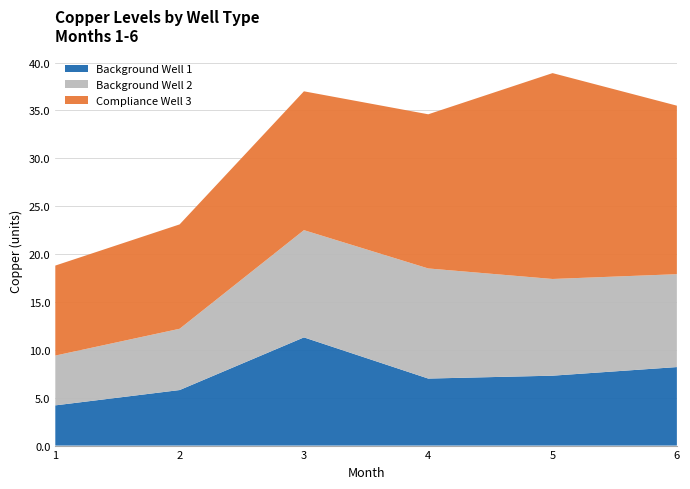

Reading right to left, list all the values displayed in this chart.

Background Well 1: 6=8.2	5=7.3	4=7.0	3=11.3	2=5.8	1=4.2
Background Well 2: 6=9.7	5=10.1	4=11.5	3=11.2	2=6.4	1=5.2
Compliance Well 3: 6=17.6	5=21.5	4=16.1	3=14.5	2=10.9	1=9.4